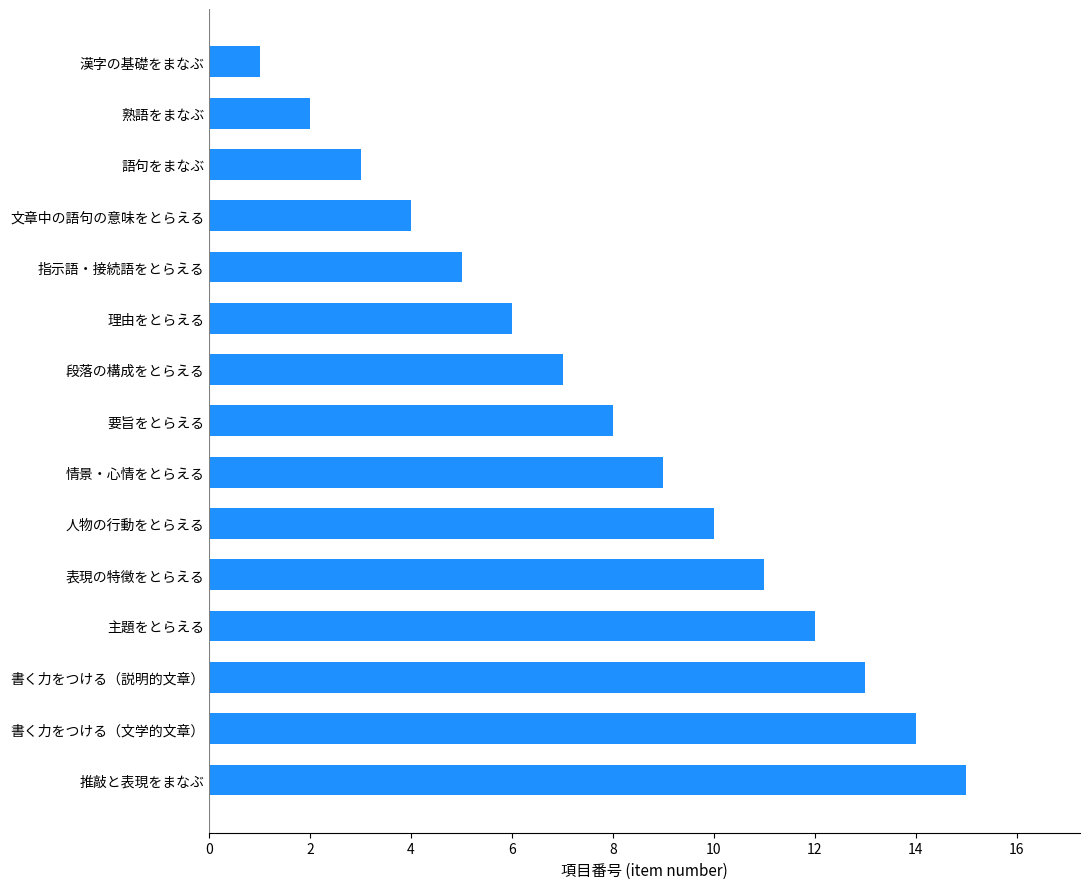

List the labels in order of value, smallest first.

漢字の基礎をまなぶ, 熟語をまなぶ, 語句をまなぶ, 文章中の語句の意味をとらえる, 指示語・接続語をとらえる, 理由をとらえる, 段落の構成をとらえる, 要旨をとらえる, 情景・心情をとらえる, 人物の行動をとらえる, 表現の特徴をとらえる, 主題をとらえる, 書く力をつける（説明的文章）, 書く力をつける（文学的文章）, 推敲と表現をまなぶ